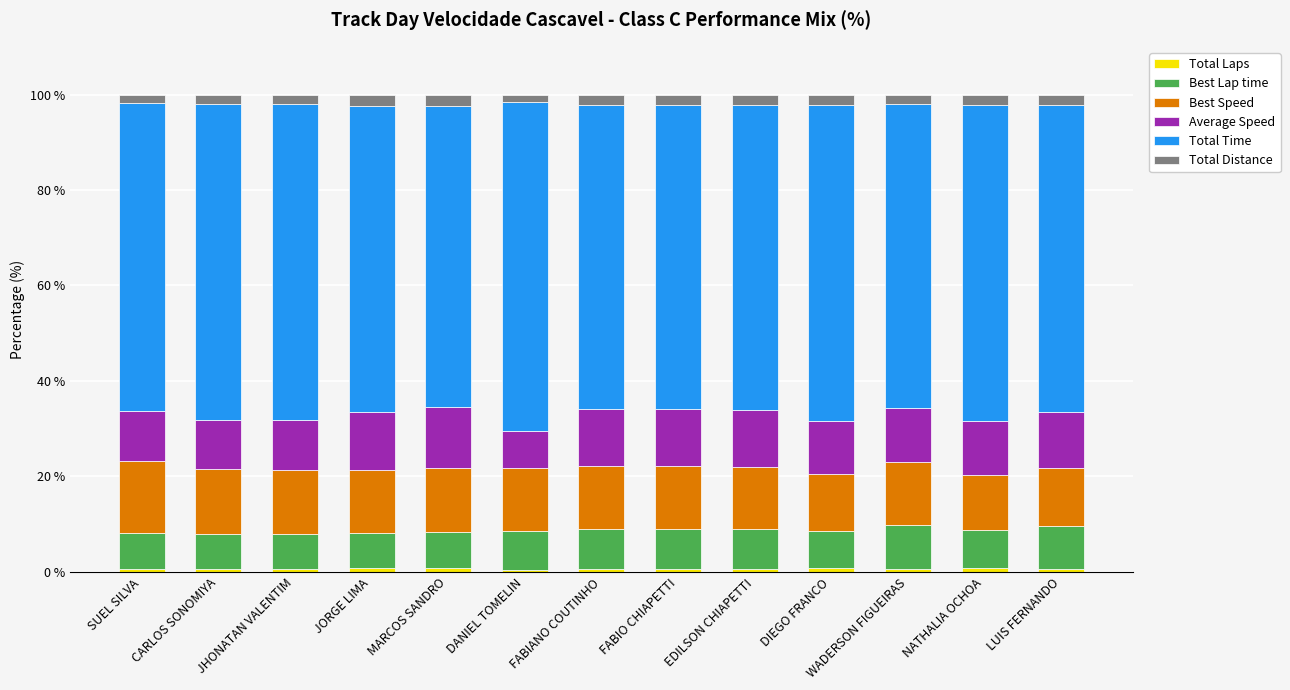

Which series has the widest spread of values?

Total Time